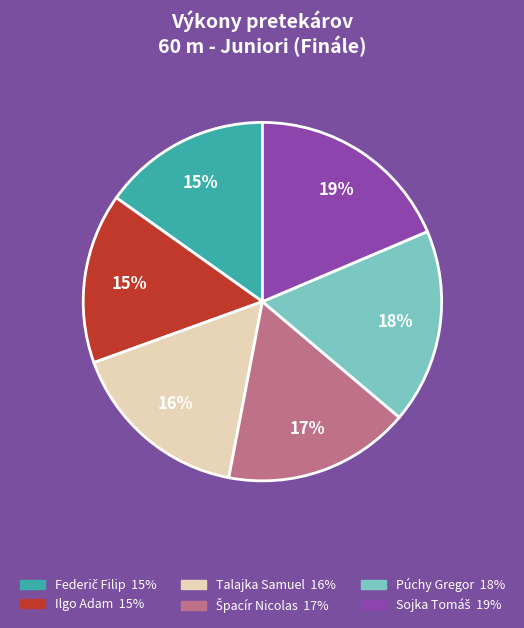

How many slices are in this pie chart?

6